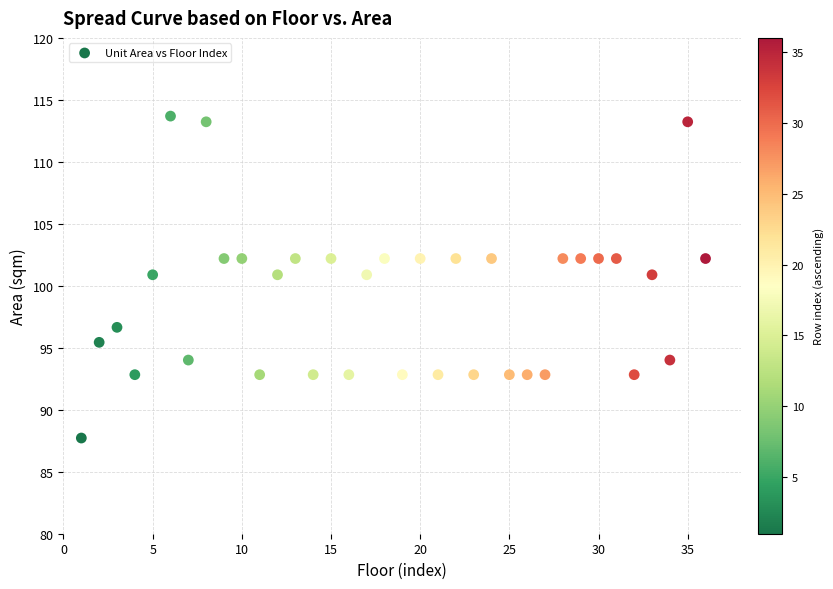

What is the range of X values (max minus min)?

35.0